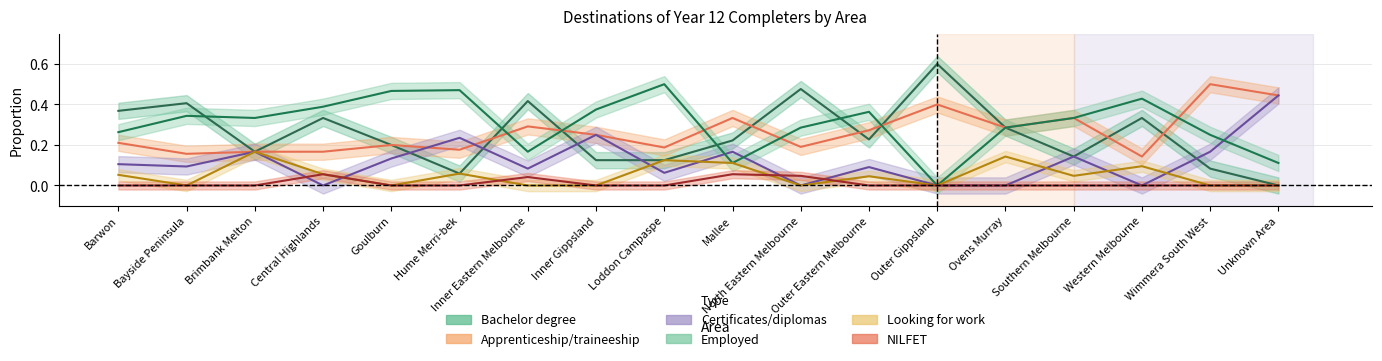

Where do Apprenticeship/traineeship and Employed first cross each other?

Hume Merri-bek and Inner Eastern Melbourne